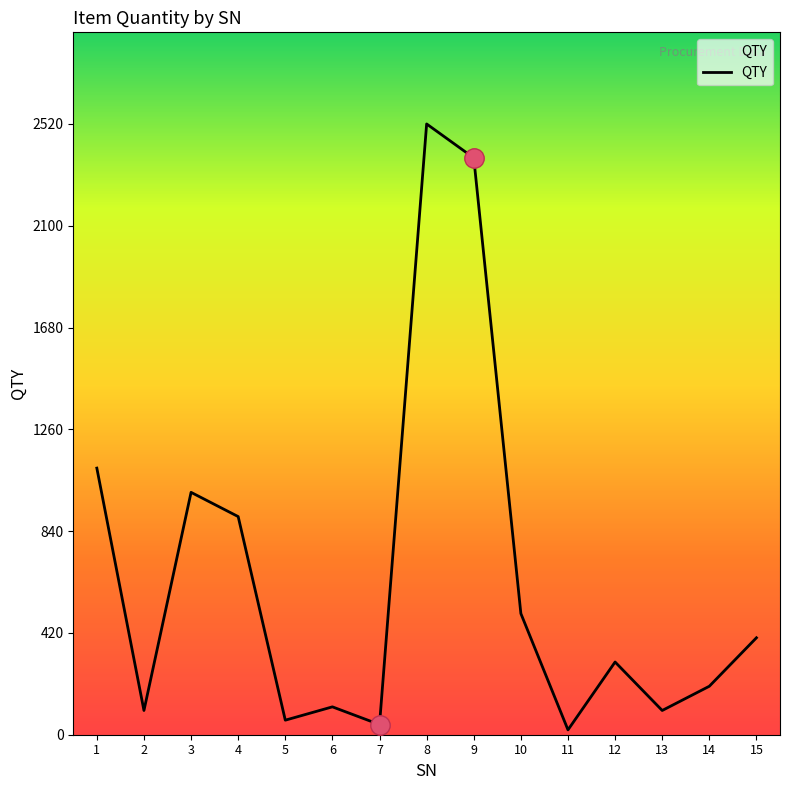

The chart shows a value of 639 at 15. True or false?

False